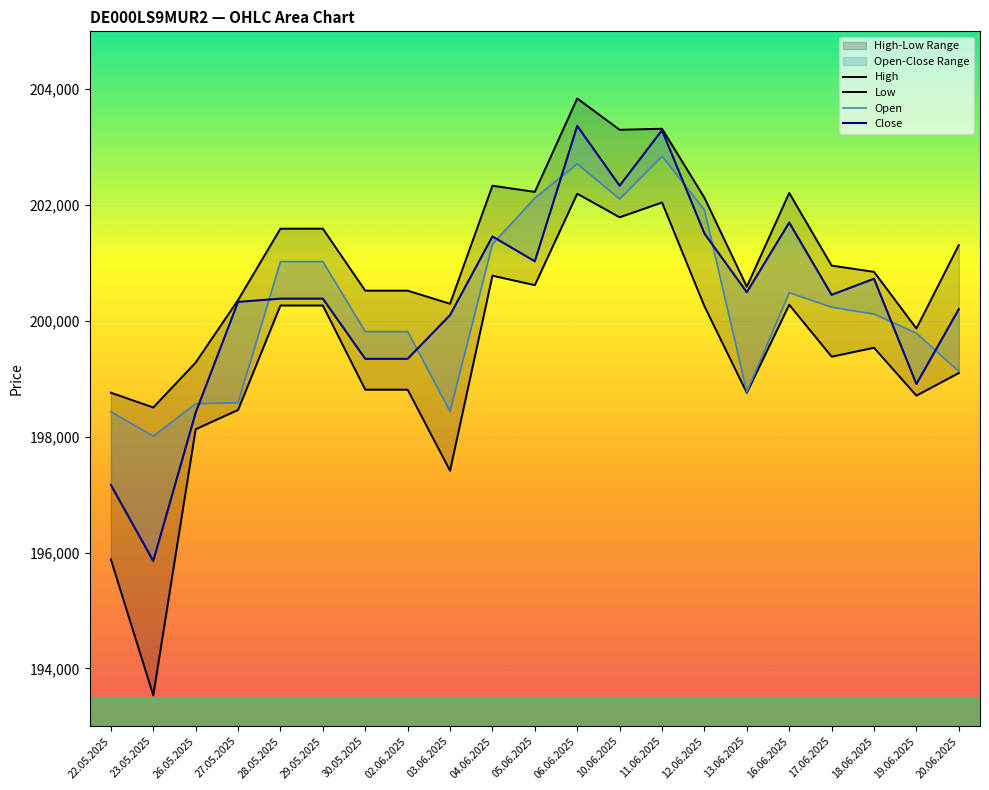

What is the greatest value displayed?

203841